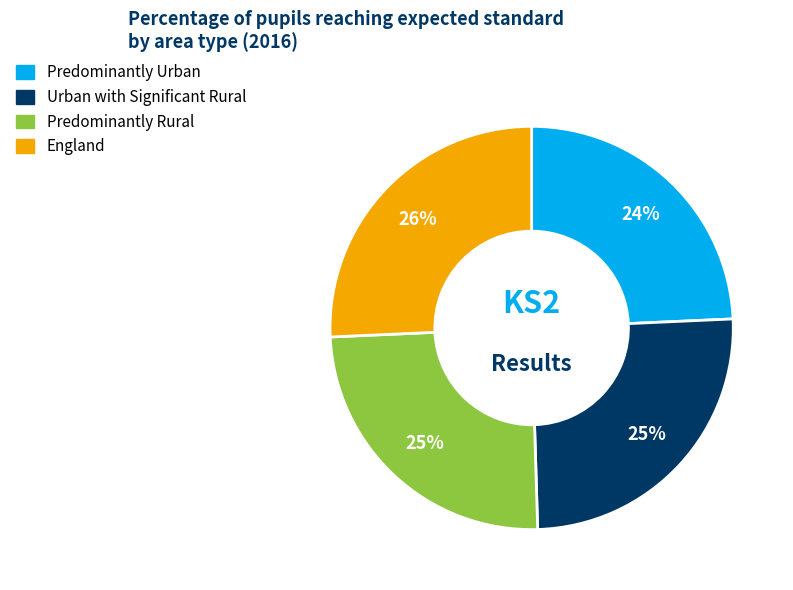

Does any single category account for the majority?

No